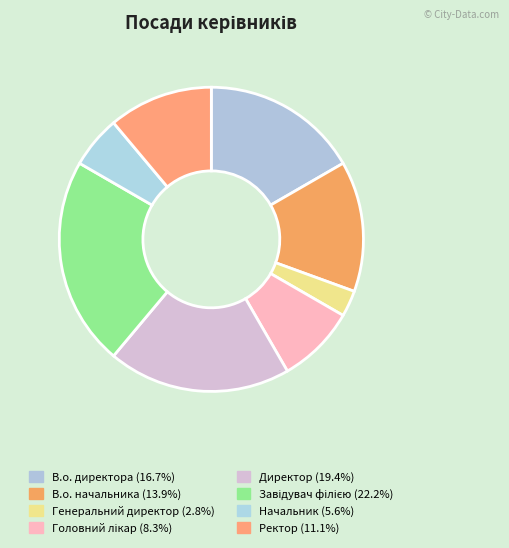

The Ректор slice represents 5% of the pie. True or false?

False